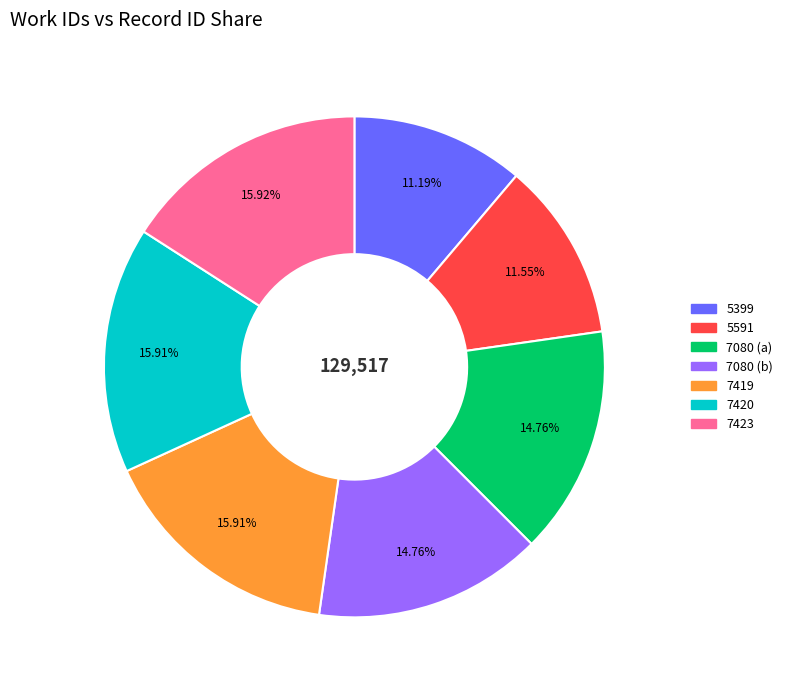

Combined, do 5399 and 5591 account for over 50%?

No